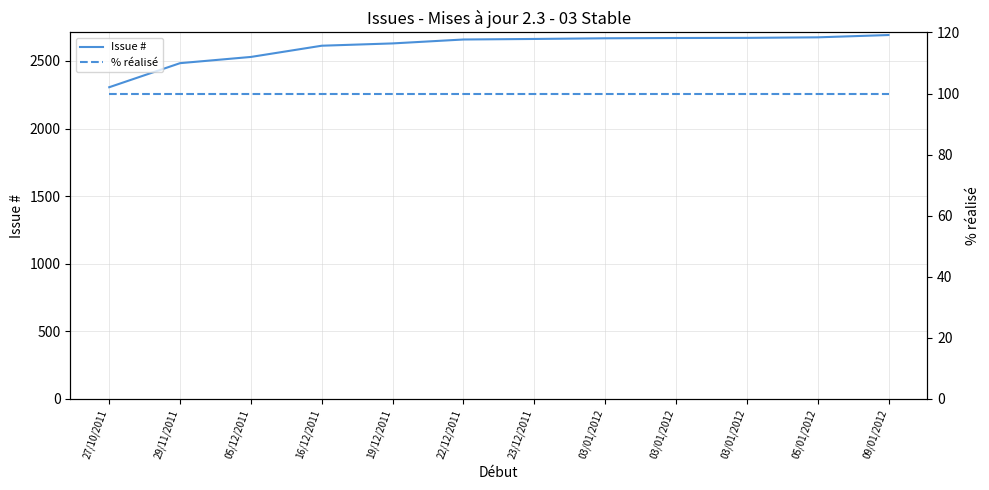

Is the value of Issue # at 16/12/2011 greater than the value of % réalisé at 27/10/2011?

Yes